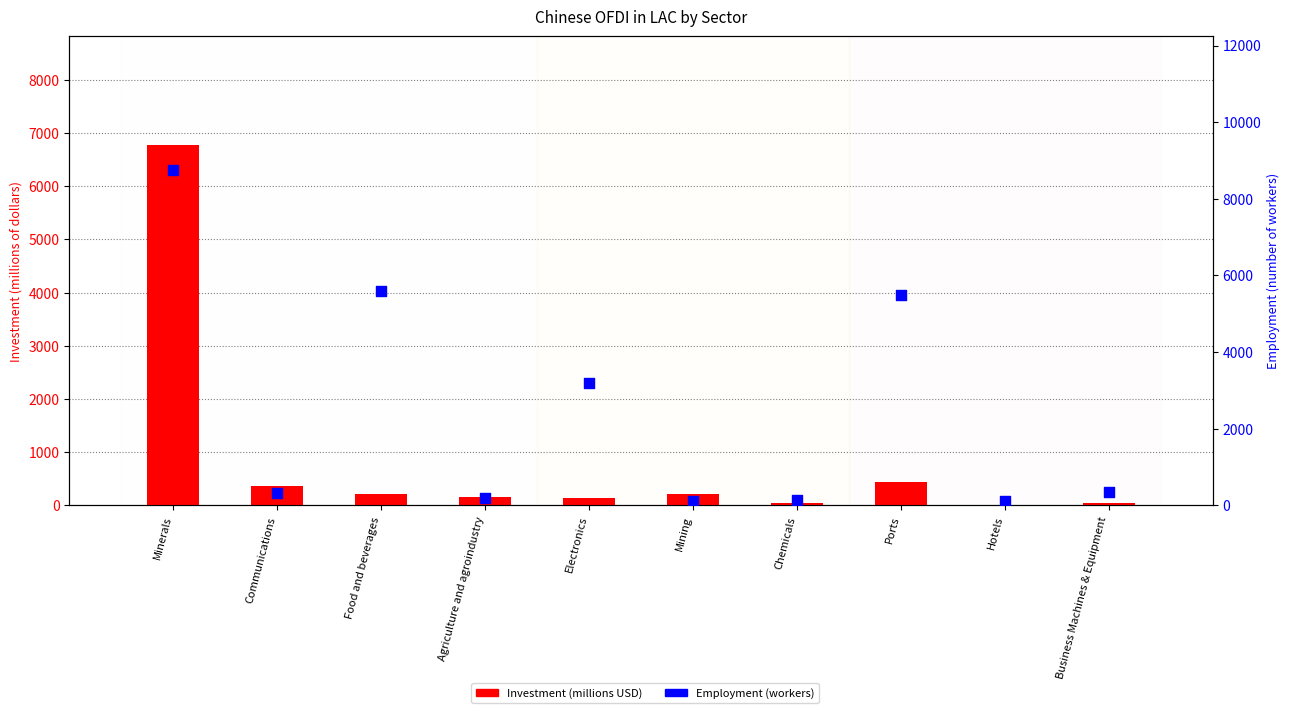

What is the total value across all series at Hotels?

131.0